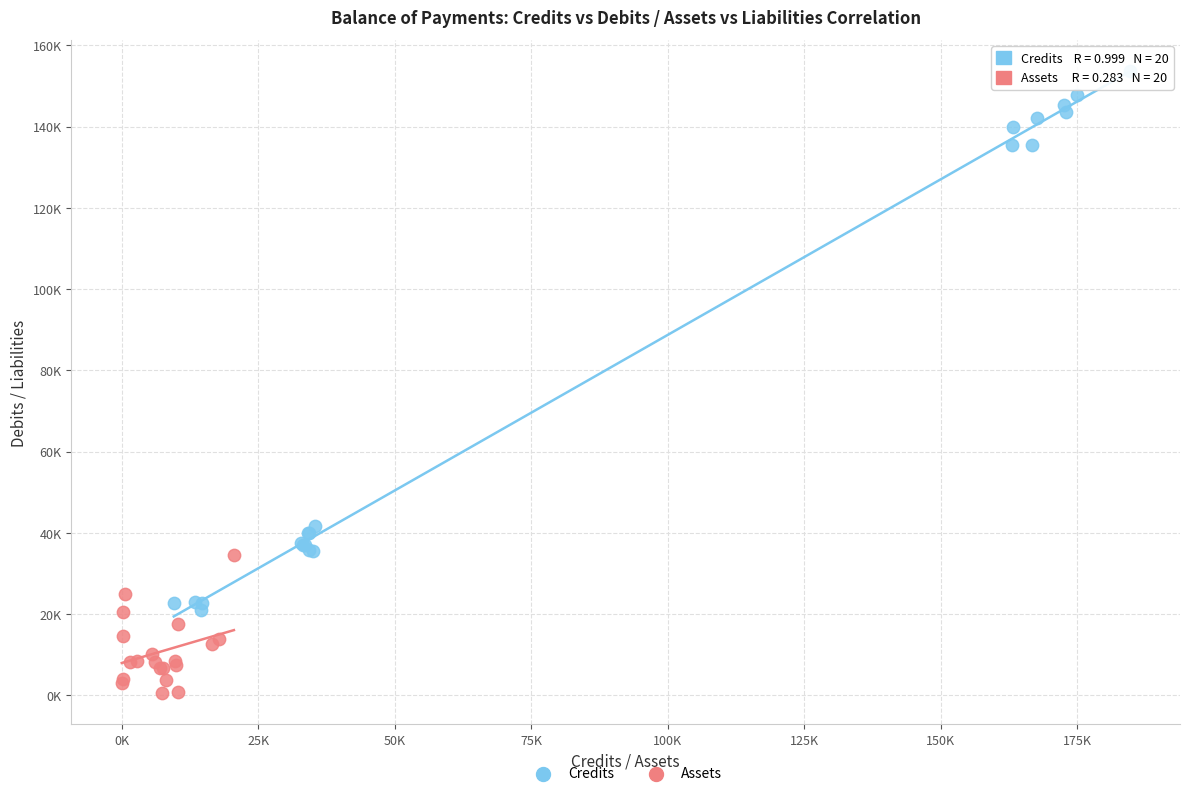

What are all the series names shown in the legend?

Credits, Assets